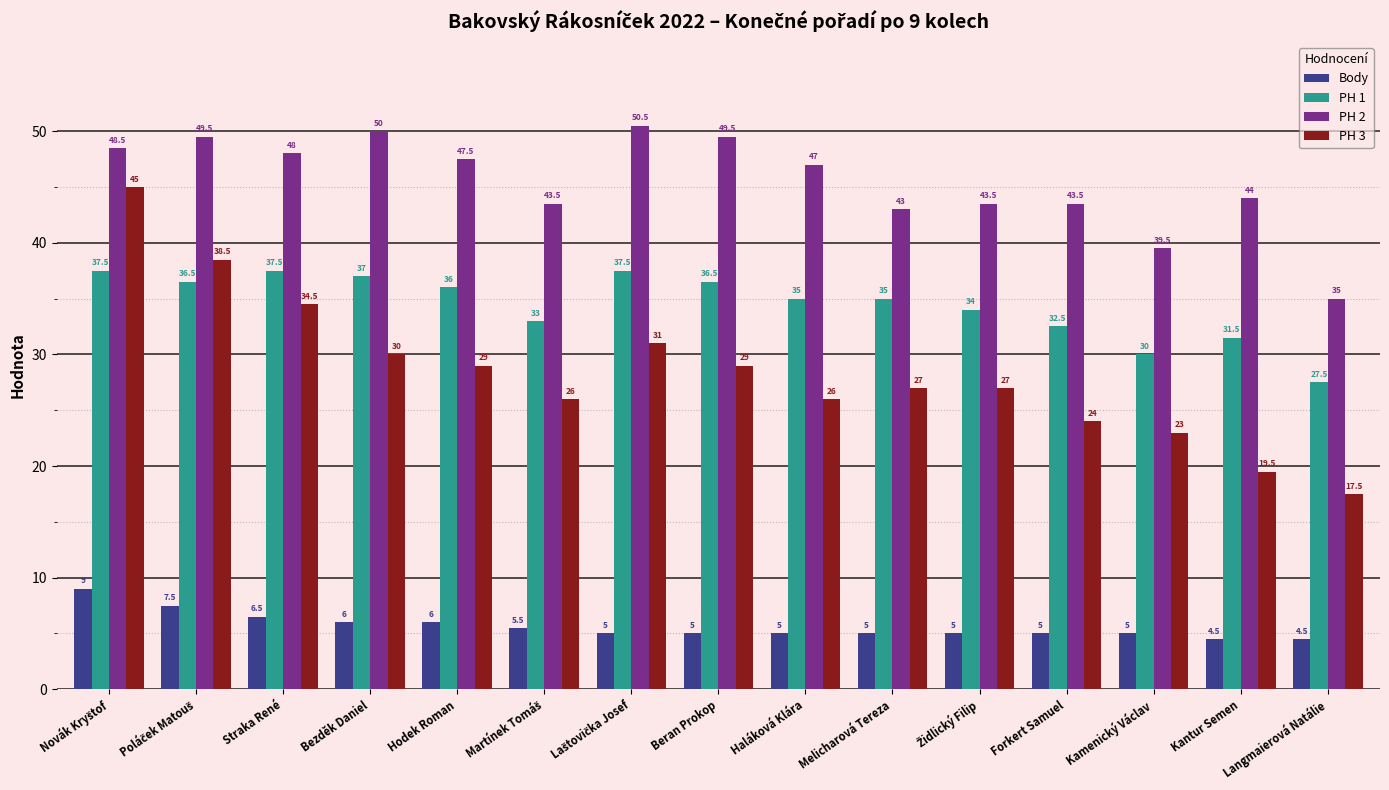

What is the label of the 3rd bar from the left?

Straka René